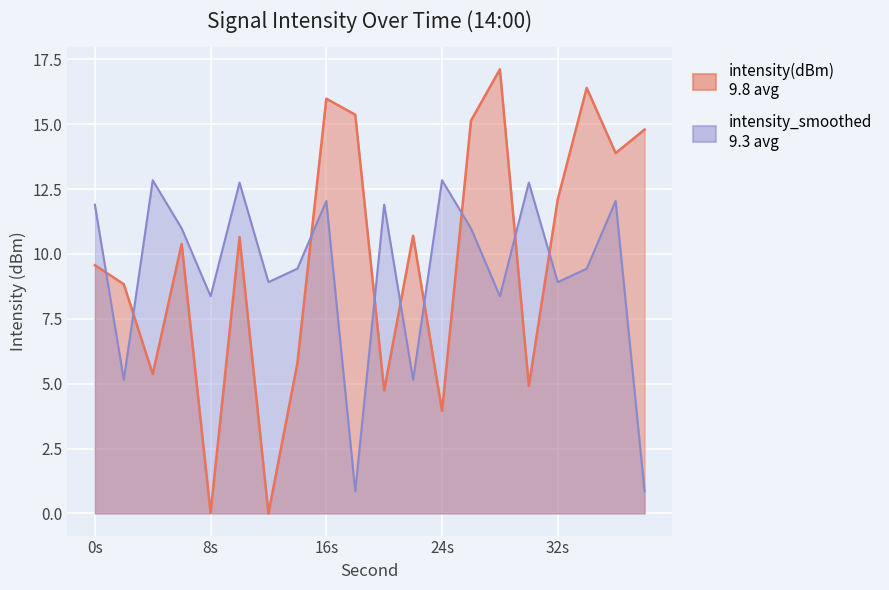

What is the sum of all intensity(dBm) values?

195.7